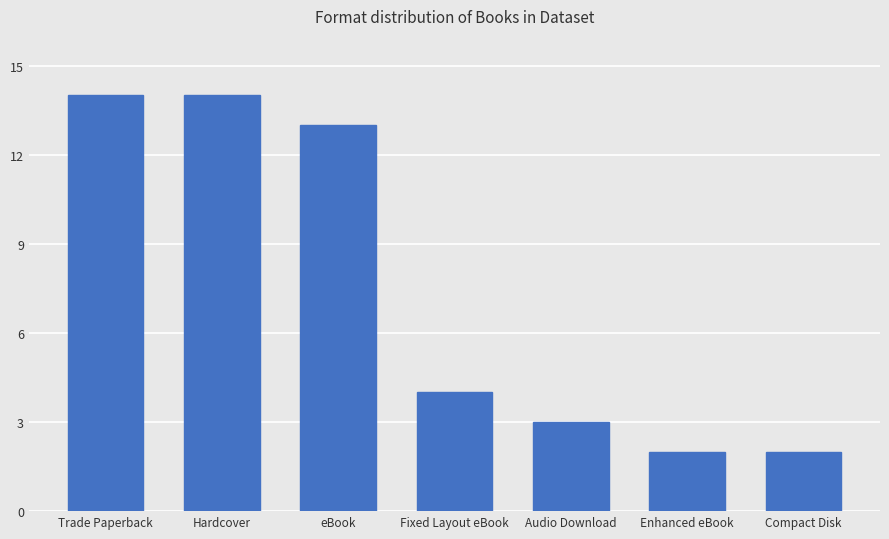

What is the value of the 1st bar from the left?

14